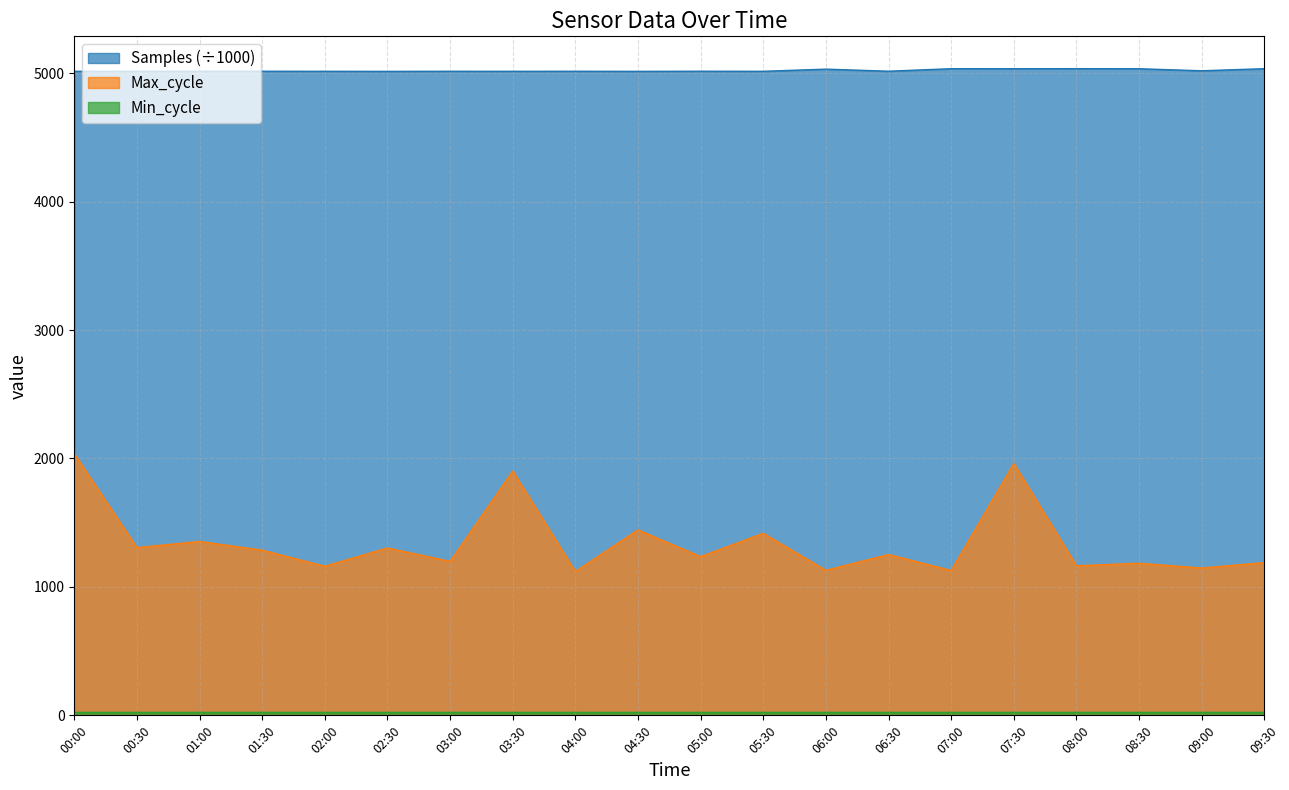

True or false: Samples has a value of 8714.4 at 09:00.

False